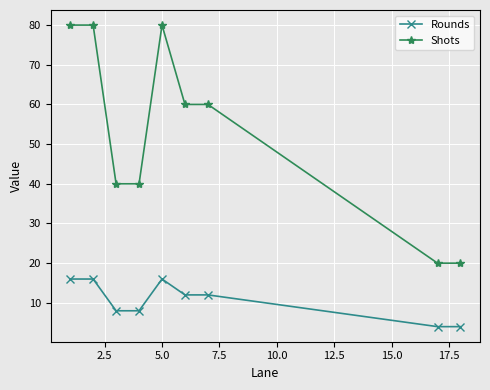

At how many categories does at least one series exceed 13?

9